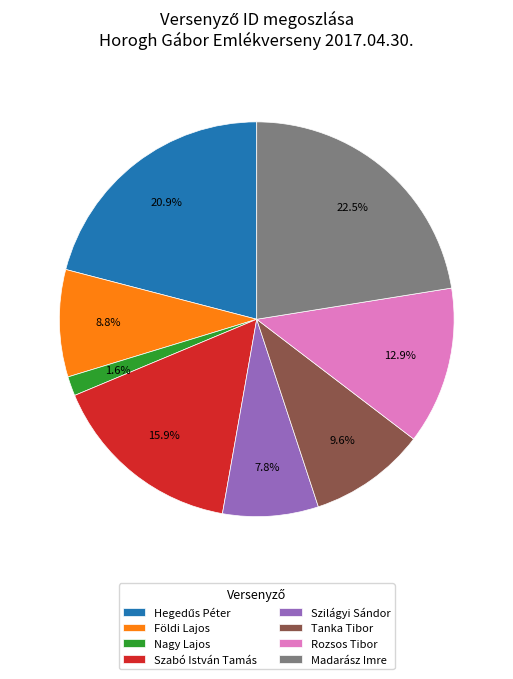

Combined, do Földi Lajos and Szabó István Tamás account for over 50%?

No